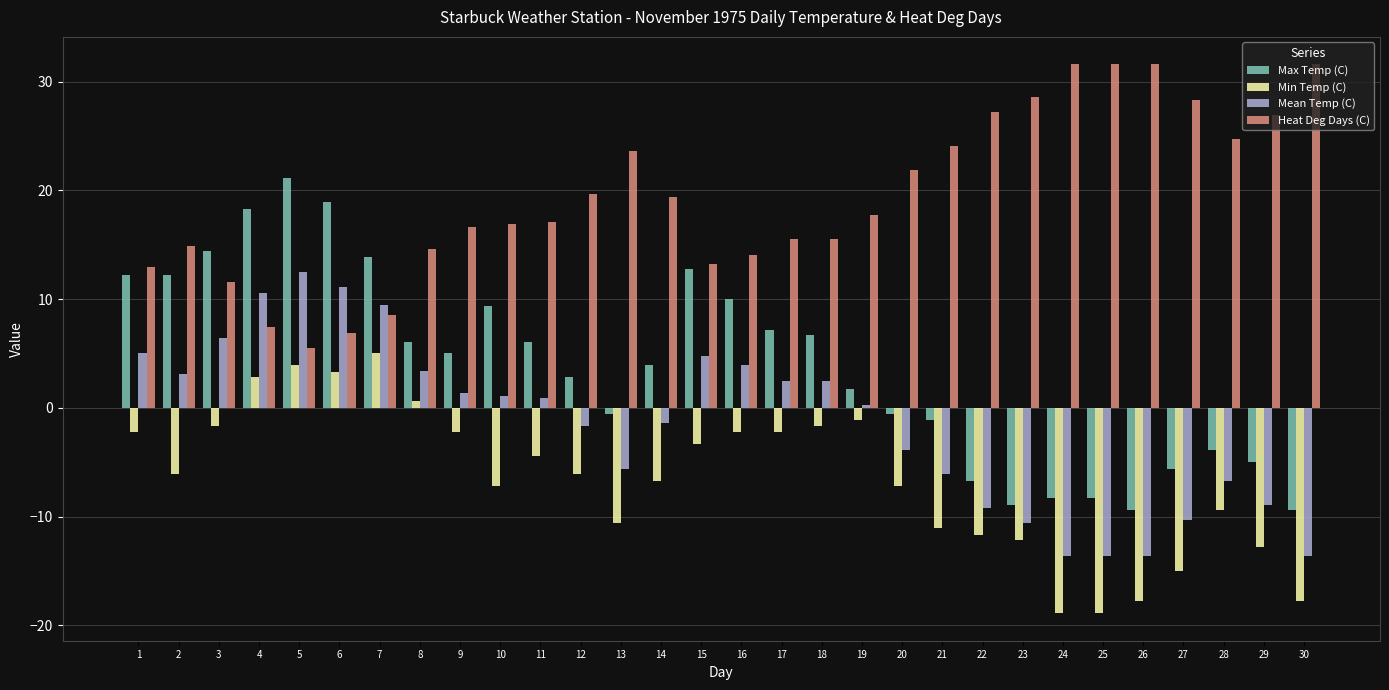

What is the difference between the Min Temp (C) values at 14 and 27?

8.3